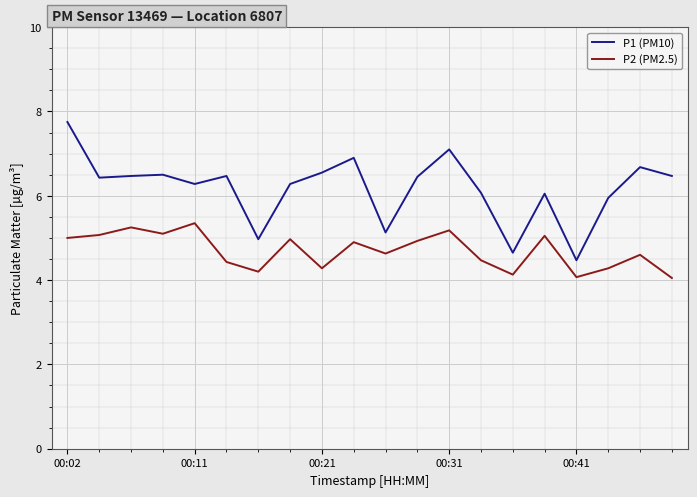

Rank the series by their average value, from highest to lowest.

P1 (PM10), P2 (PM2.5)